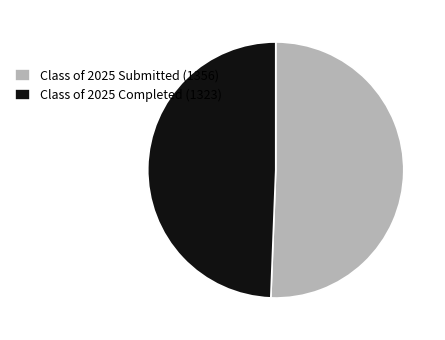

True or false: Class of 2025 Submitted (1356) accounts for 51% of the total.

True